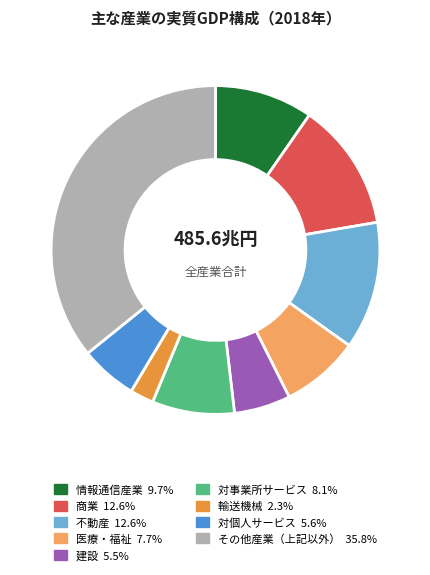

Is there any slice that represents more than half of the pie?

No